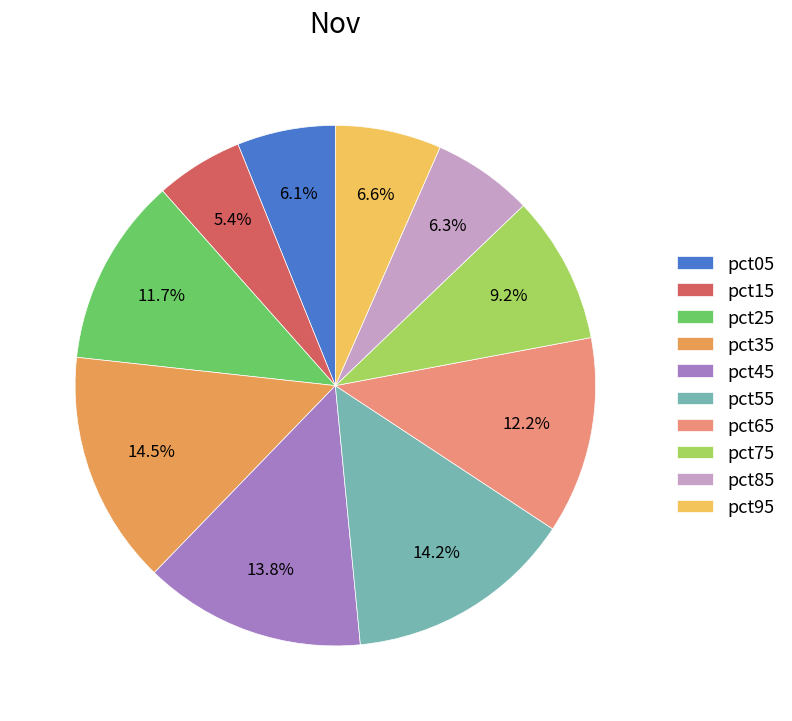

Is it true that pct65 is 12% of the pie?

True